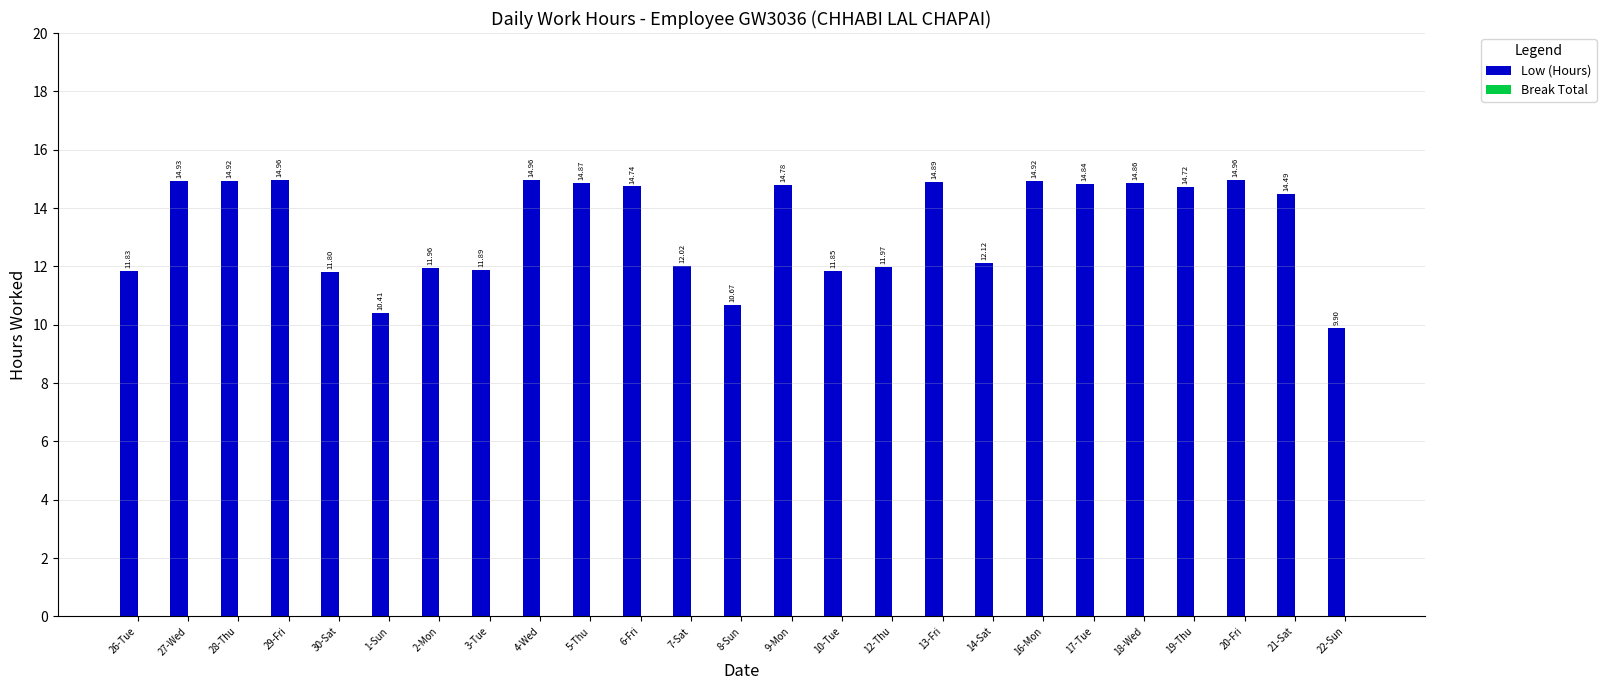

What is the sum of the values at 22-Sun and 8-Sun?

20.6